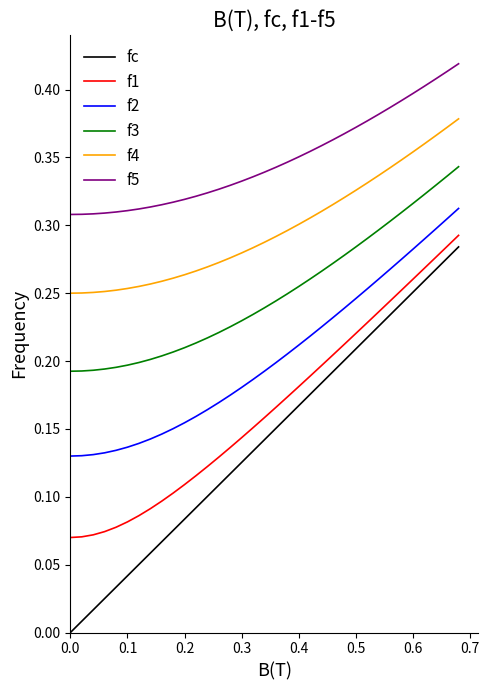

Which series has the largest total across all categories?

f5